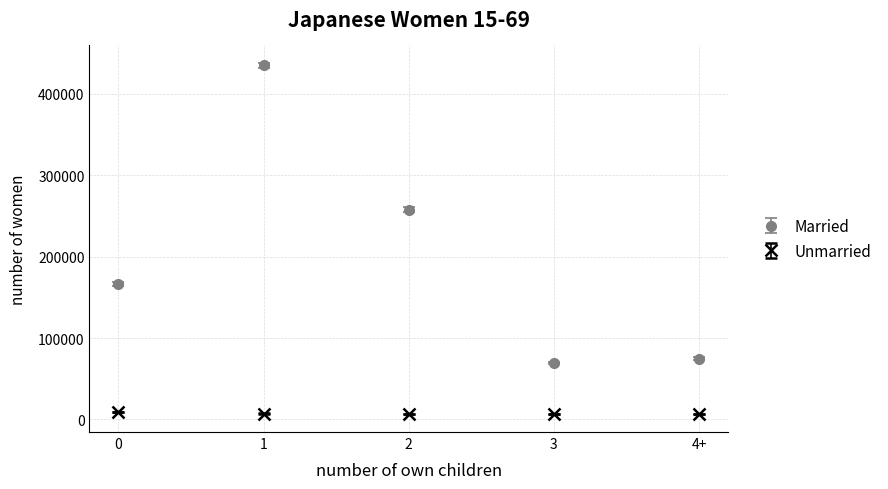

Which series has the widest spread of values?

Married